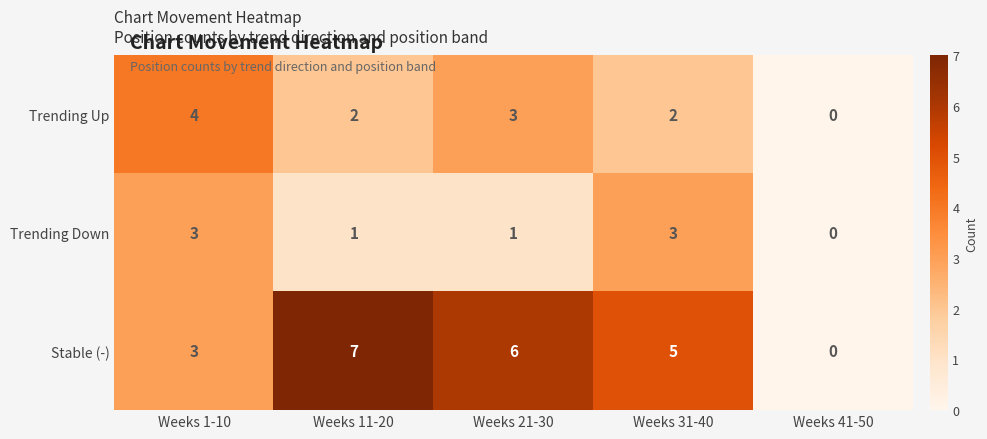

Which category has the highest value in the Trending Up series?

Weeks 1-10